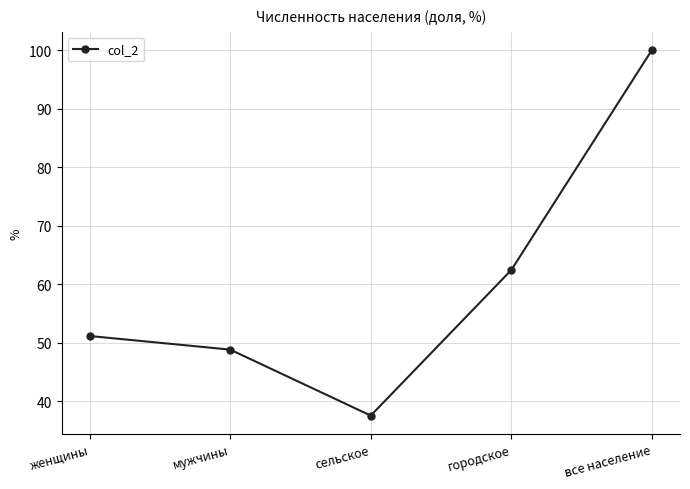

Which has a higher value, женщины or все население?

все население